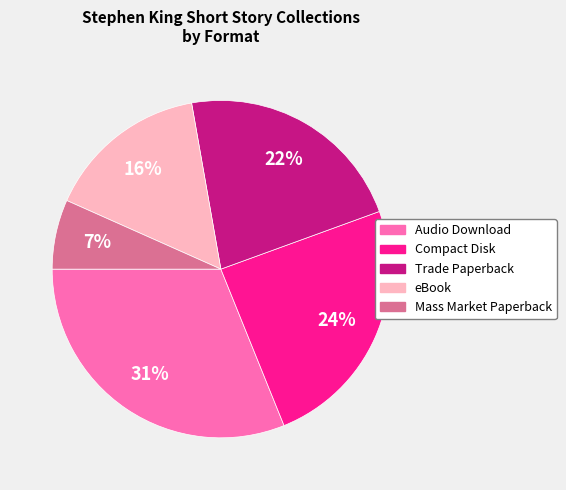

Which has a higher value, Compact Disk or eBook?

Compact Disk